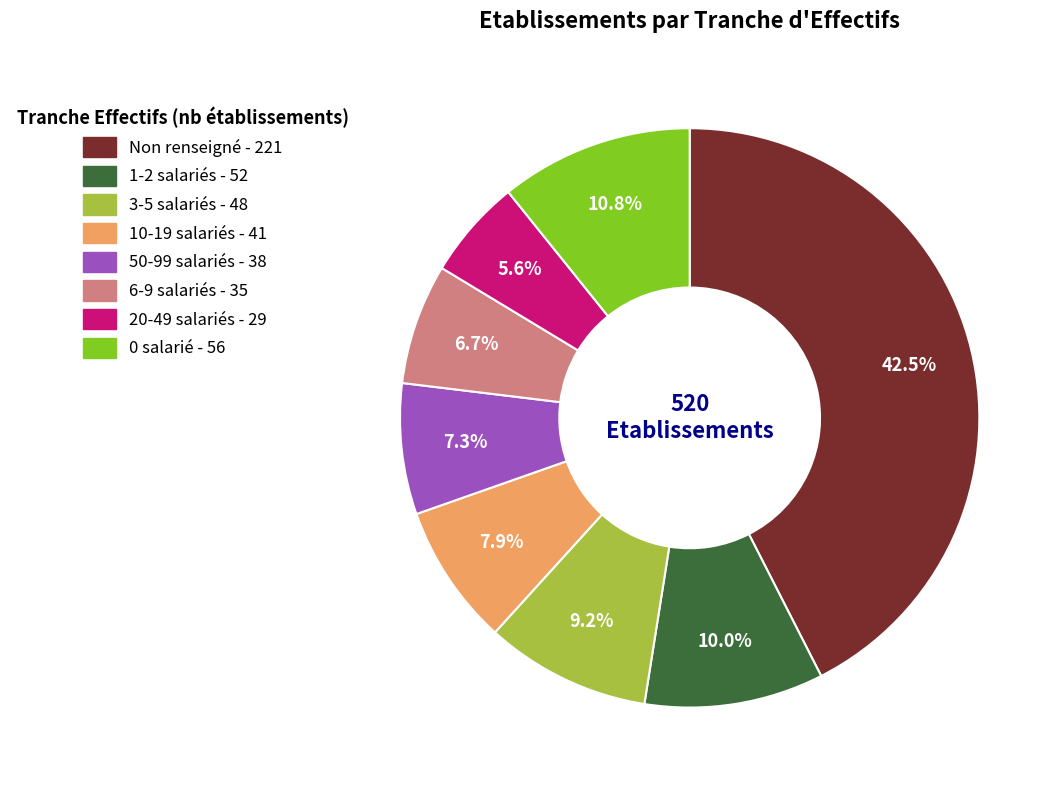

How many segments does this pie chart have?

8